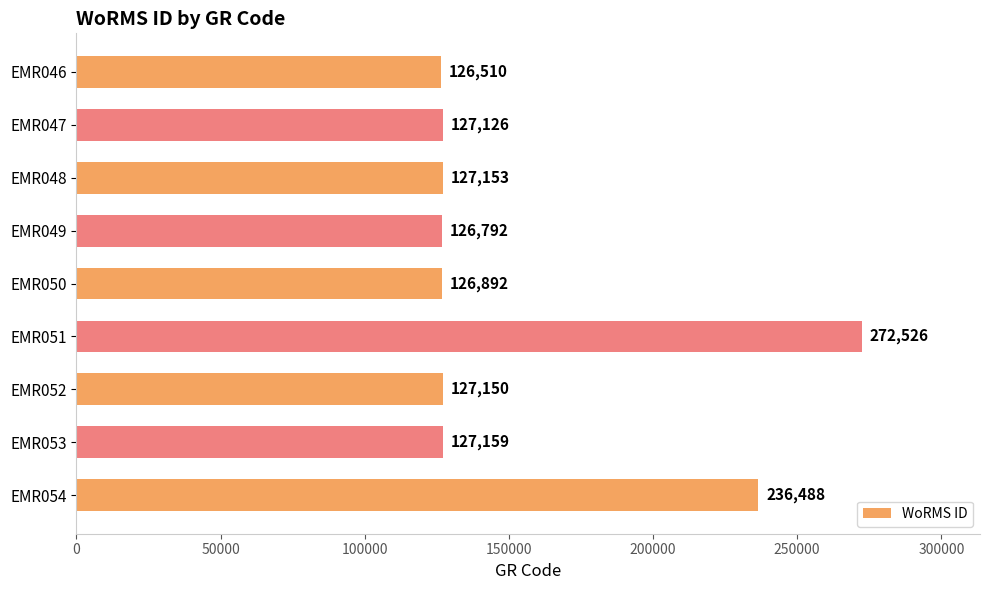

True or false: the data shows 205165 at EMR046.

False